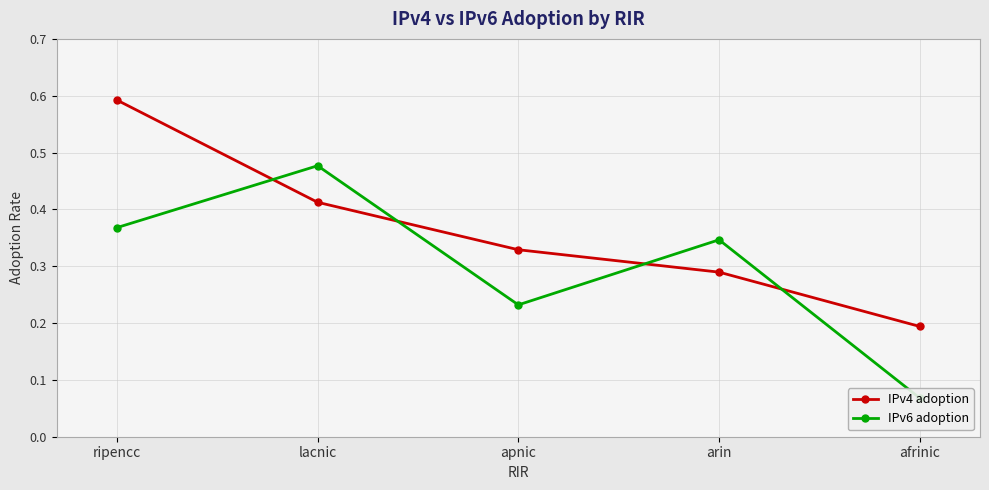

Which series ends up on top after the final intersection of IPv4 adoption and IPv6 adoption?

IPv4 adoption